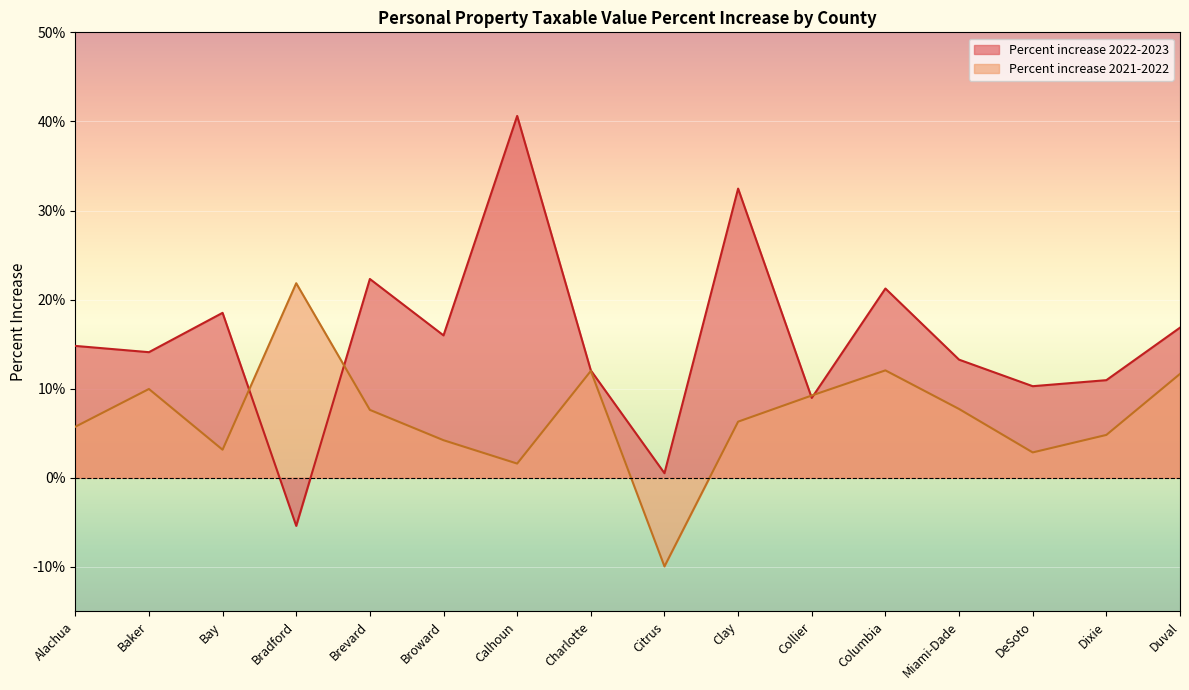

Between DeSoto and Duval, which series saw the biggest shift?

Percent increase 2021-2022